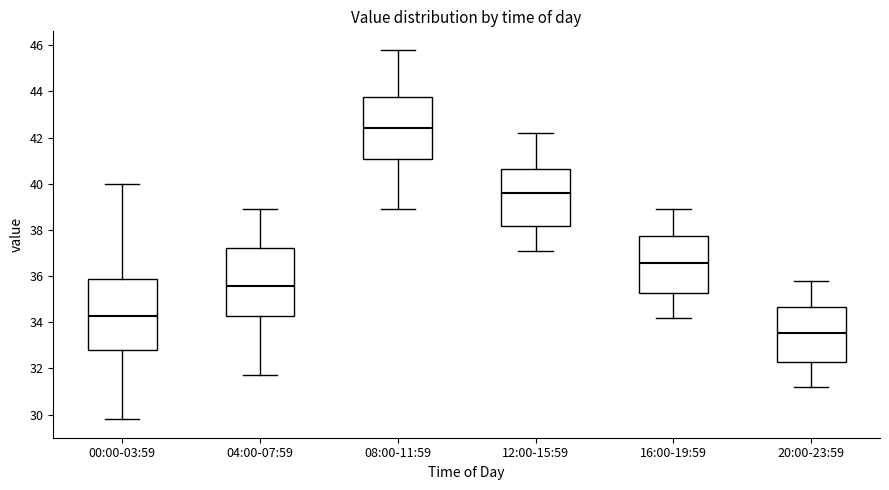

Reading left to right, read every box against the y-axis: the position of its median line, the range the box covers, and the ends of its whiskers. The values are not printed on the chart, so give them approximately, as read against the axis.

00:00-03:59: median 34.2, box 32.8 to 35.8, whiskers 29.8 to 40.0
04:00-07:59: median 35.6, box 34.2 to 37.2, whiskers 31.8 to 39.0
08:00-11:59: median 42.4, box 41.0 to 43.8, whiskers 39.0 to 45.8
12:00-15:59: median 39.6, box 38.2 to 40.6, whiskers 37.2 to 42.2
16:00-19:59: median 36.6, box 35.2 to 37.8, whiskers 34.2 to 39.0
20:00-23:59: median 33.6, box 32.2 to 34.6, whiskers 31.2 to 35.8